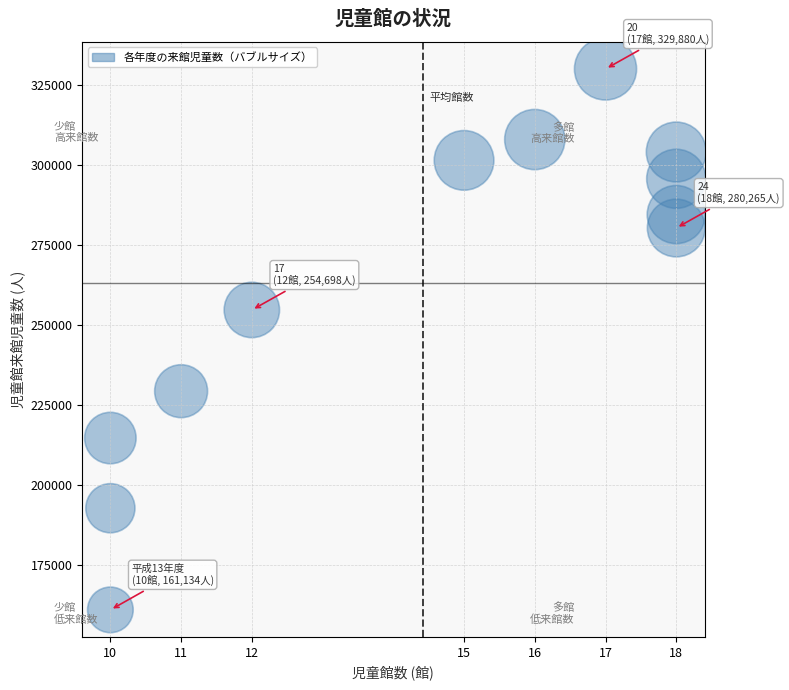

What Y value in the scatter plot is closest to 245507?

254698